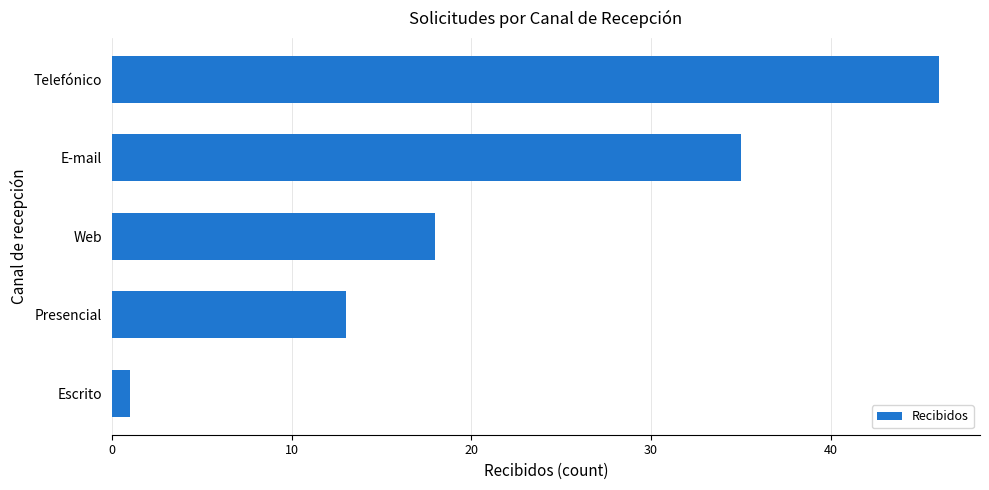

Does the chart contain stacked bars?

No